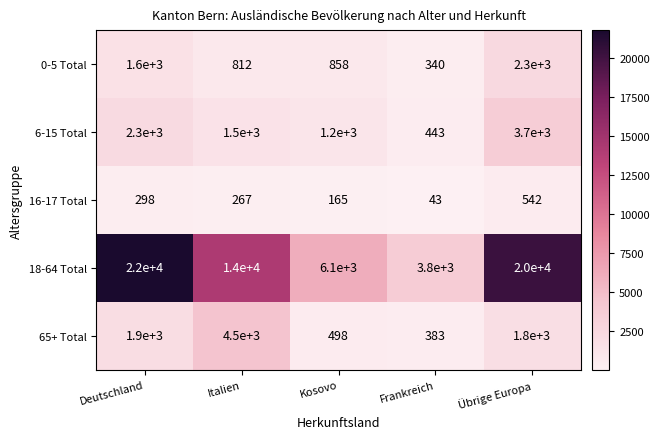

What is the difference between the maximum and minimum values in the 16-17 Total series?

499